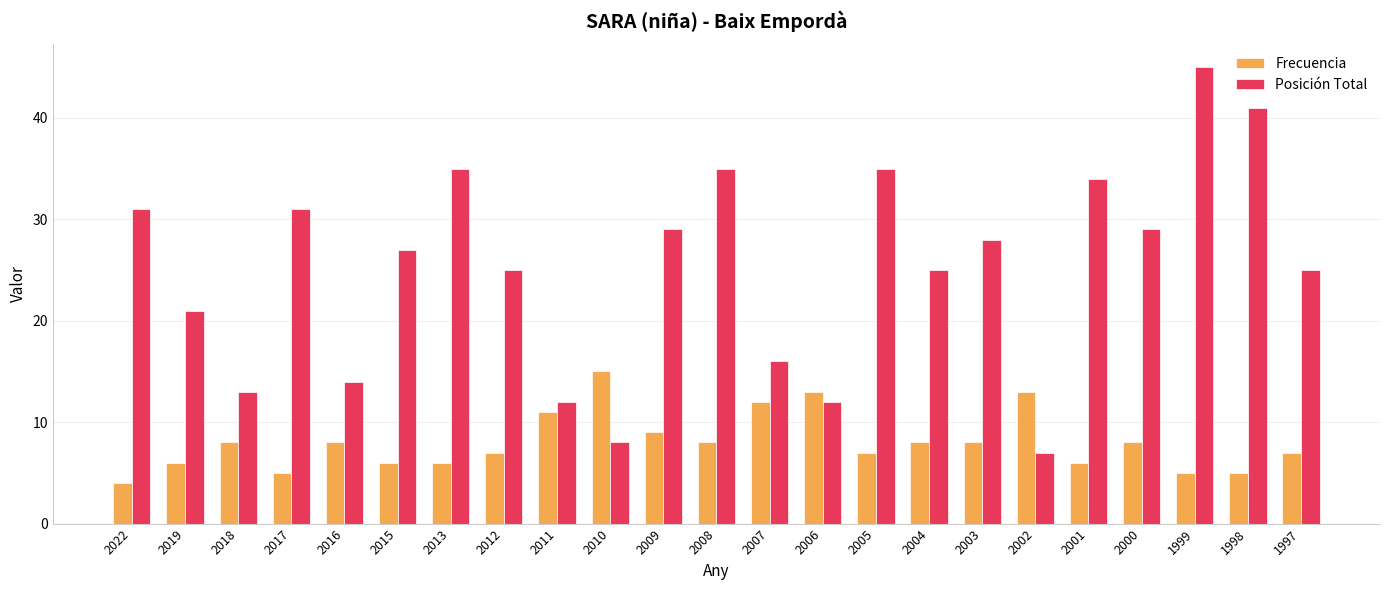

Which series changed the most between 2003 and 1997?

Posición Total